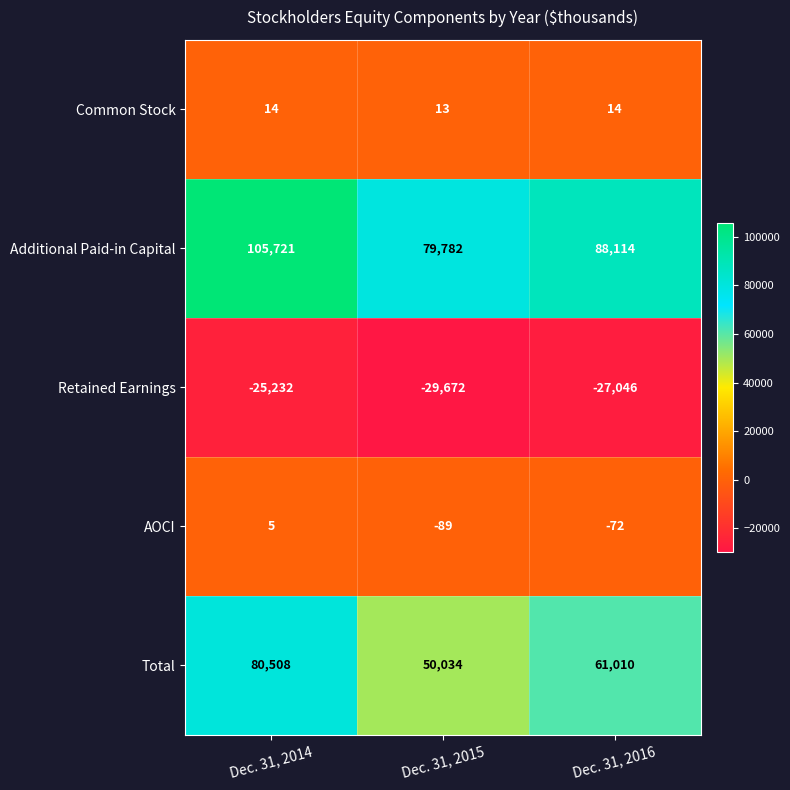

Reading left to right, extract all data points from this chart.

Common Stock: Dec. 31, 2014=14	Dec. 31, 2015=13	Dec. 31, 2016=14
Additional Paid-in Capital: Dec. 31, 2014=105721	Dec. 31, 2015=79782	Dec. 31, 2016=88114
Retained Earnings: Dec. 31, 2014=-25232	Dec. 31, 2015=-29672	Dec. 31, 2016=-27046
AOCI: Dec. 31, 2014=5	Dec. 31, 2015=-89	Dec. 31, 2016=-72
Total: Dec. 31, 2014=80508	Dec. 31, 2015=50034	Dec. 31, 2016=61010